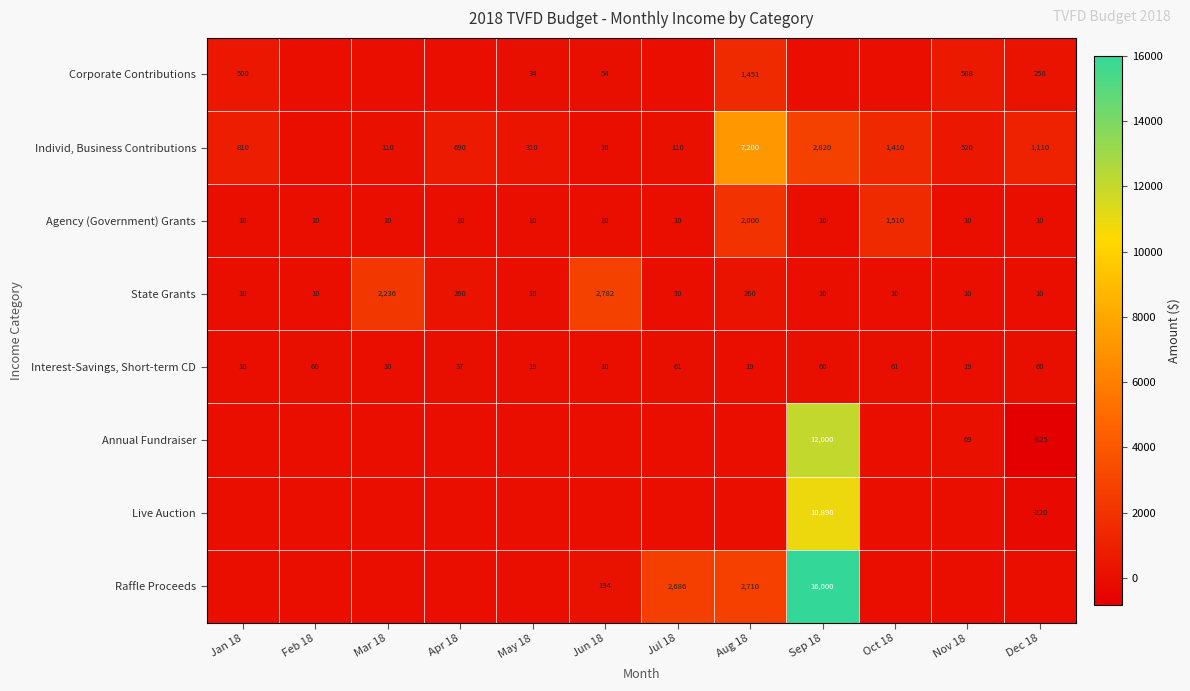

At which label does Agency (Government) Grants reach its peak?

Aug 18